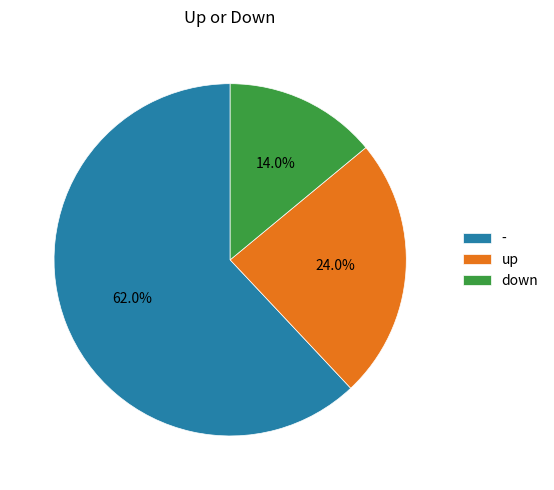

What percentage is the down slice, to the nearest percent?

14%